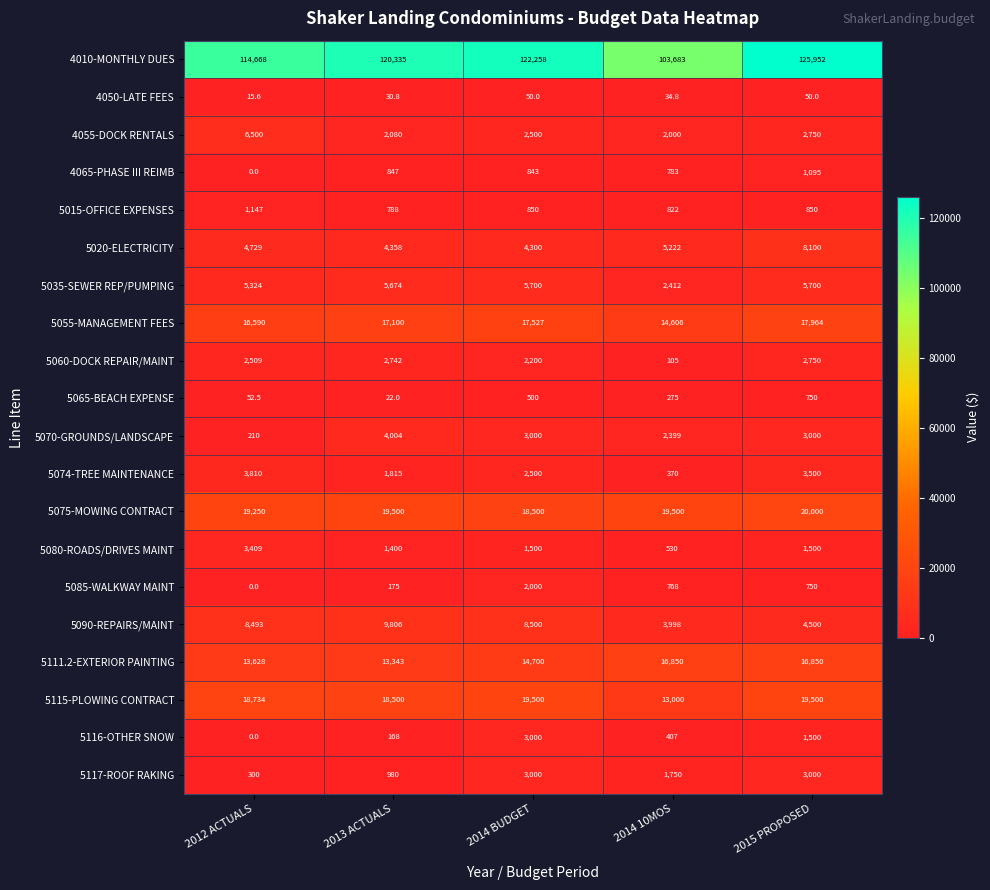

Where does the 5065-BEACH EXPENSE series first go above 275?

2014 BUDGET